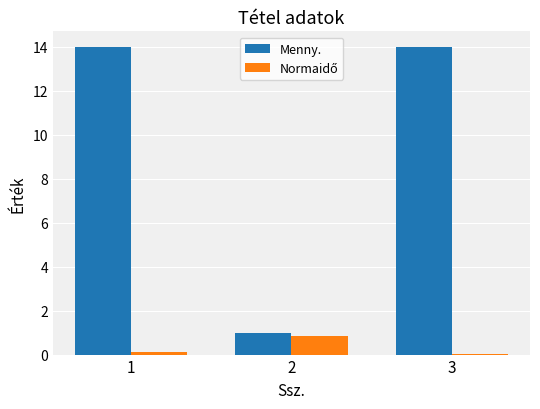

Between 1 and 2, which series saw the biggest shift?

Menny.